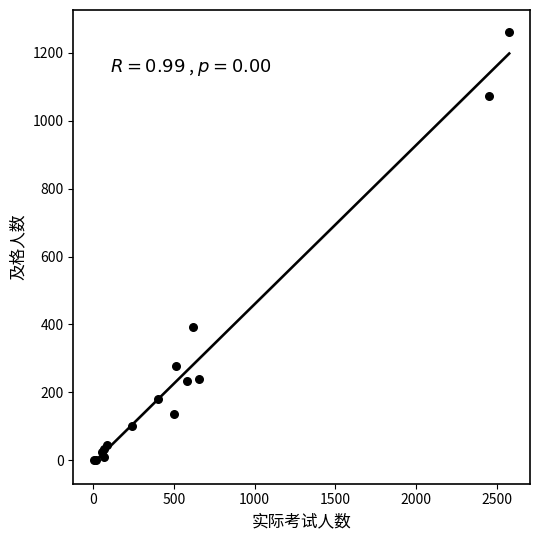

What Y value in the scatter plot is closest to 631?

392